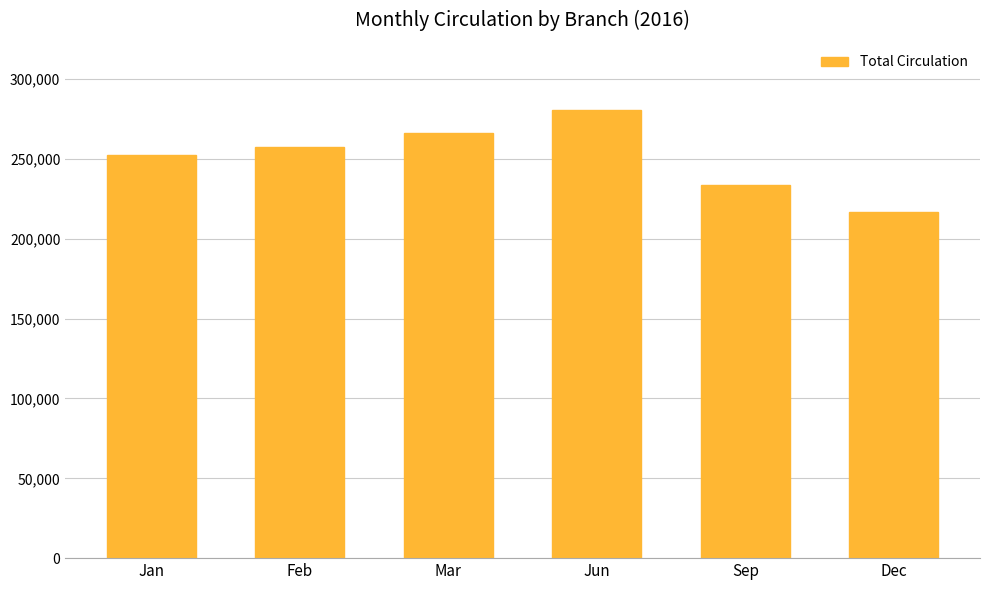

Are the bars horizontal?

No